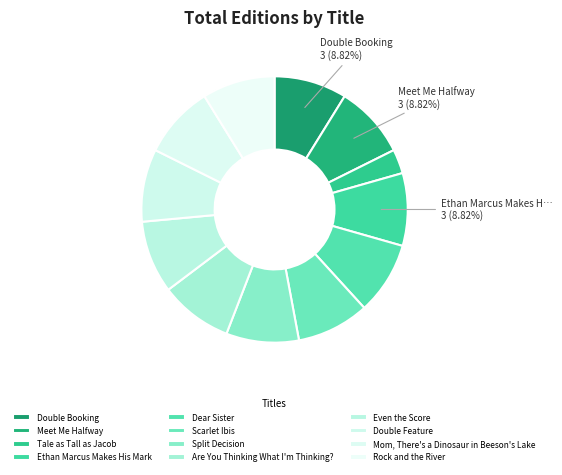

Does any single category account for the majority?

No